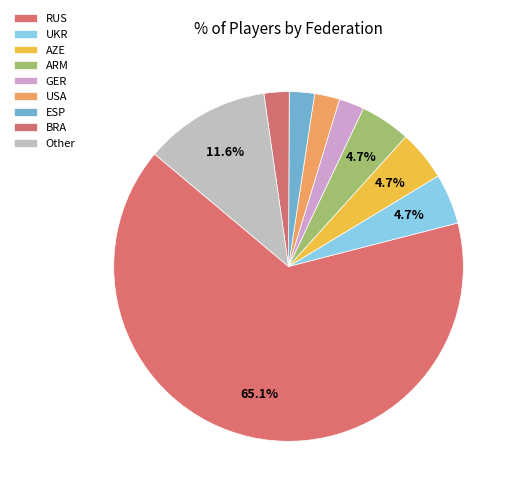

True or false: BRA accounts for 1% of the total.

False